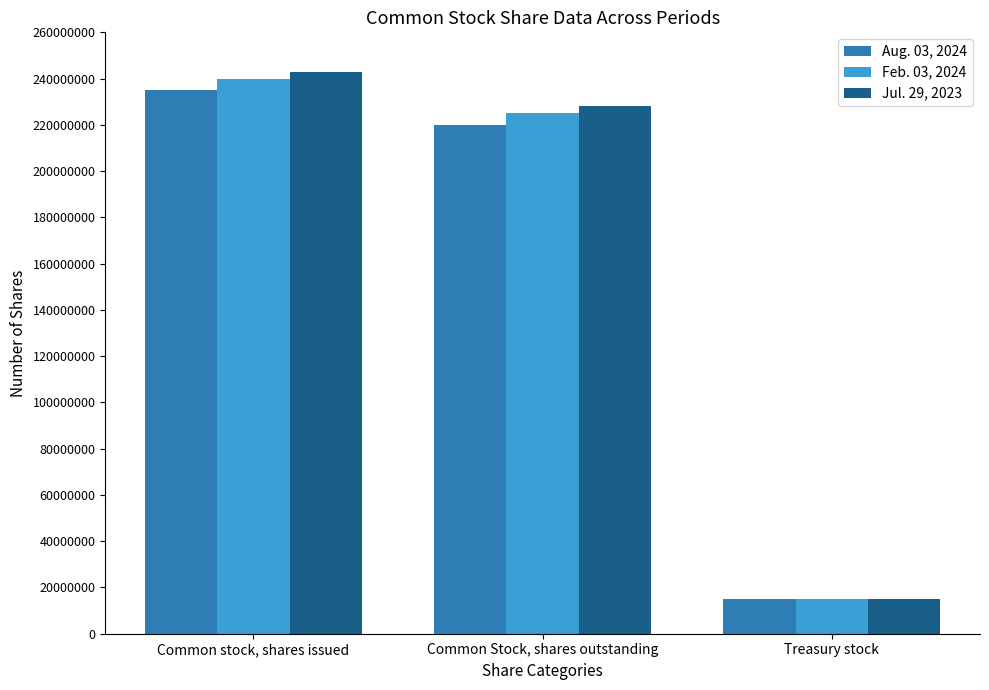

Reading right to left, transcribe all the data shown in this chart.

Aug. 03, 2024: Treasury stock=15000000	Common Stock, shares outstanding=220000000	Common stock, shares issued=235000000
Feb. 03, 2024: Treasury stock=15000000	Common Stock, shares outstanding=225000000	Common stock, shares issued=240000000
Jul. 29, 2023: Treasury stock=15000000	Common Stock, shares outstanding=228000000	Common stock, shares issued=243000000